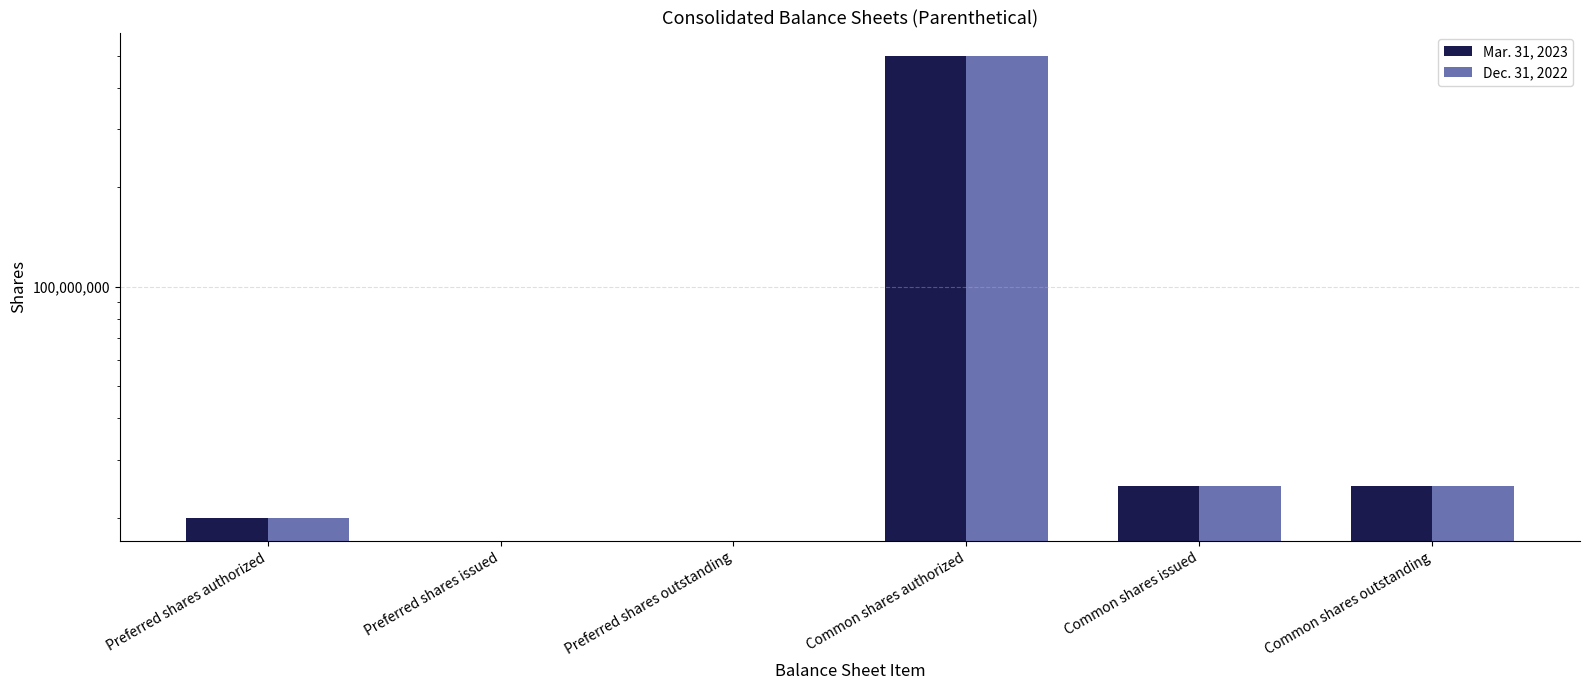

What is the difference between the maximum and second lowest values in the Dec. 31, 2022 series?

500000000